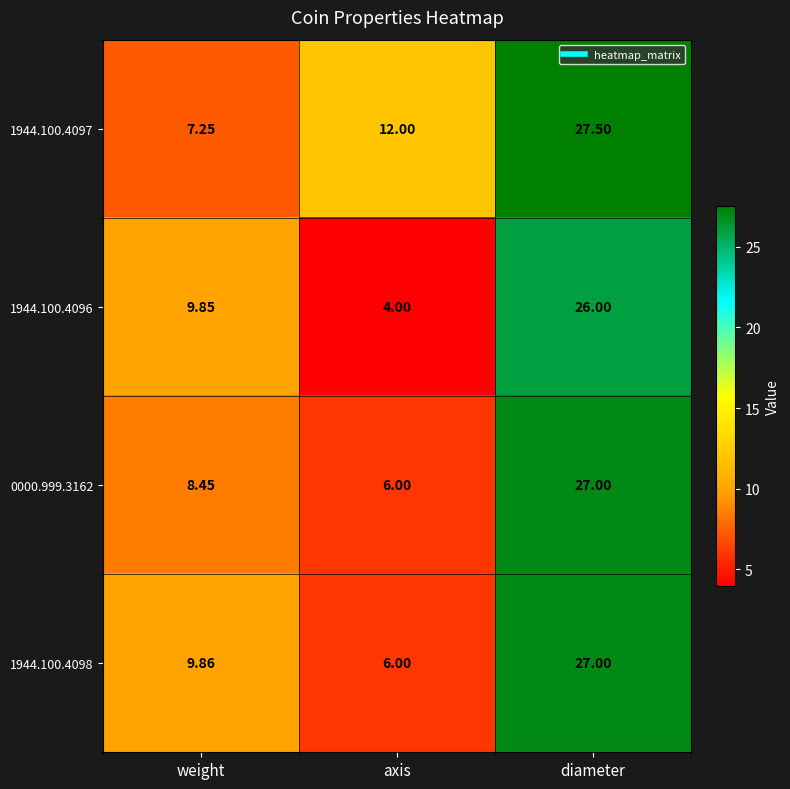

At how many categories does at least one series exceed 26?

1